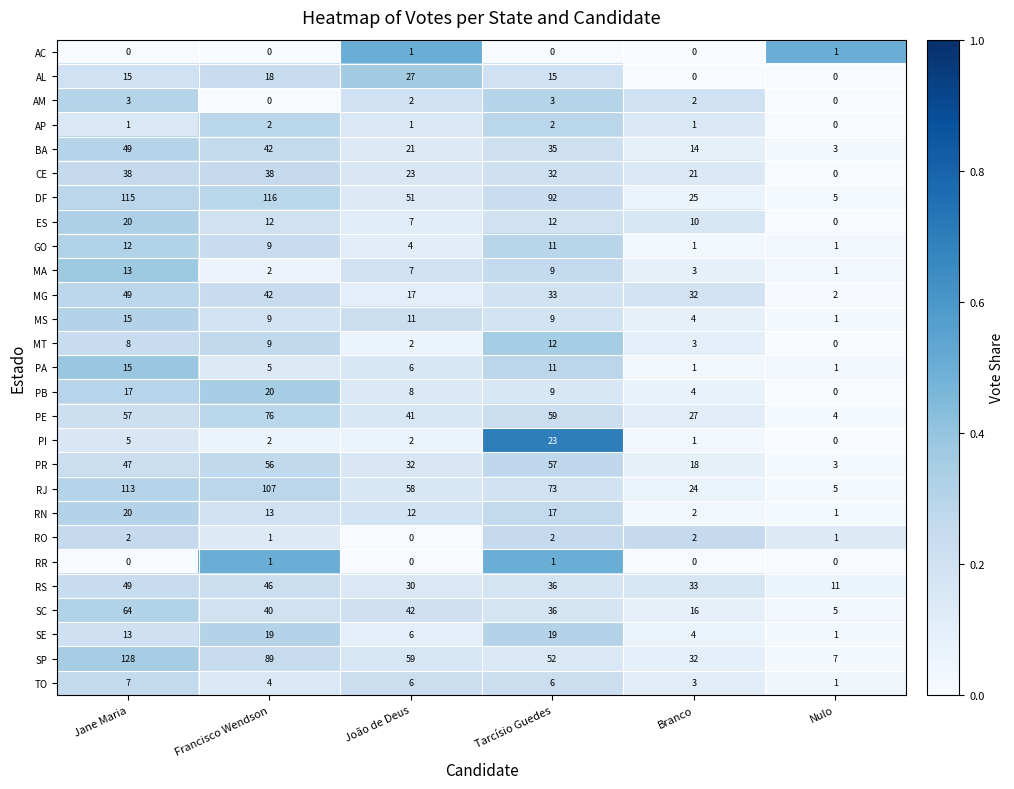

How many distinct data groups are displayed?

27